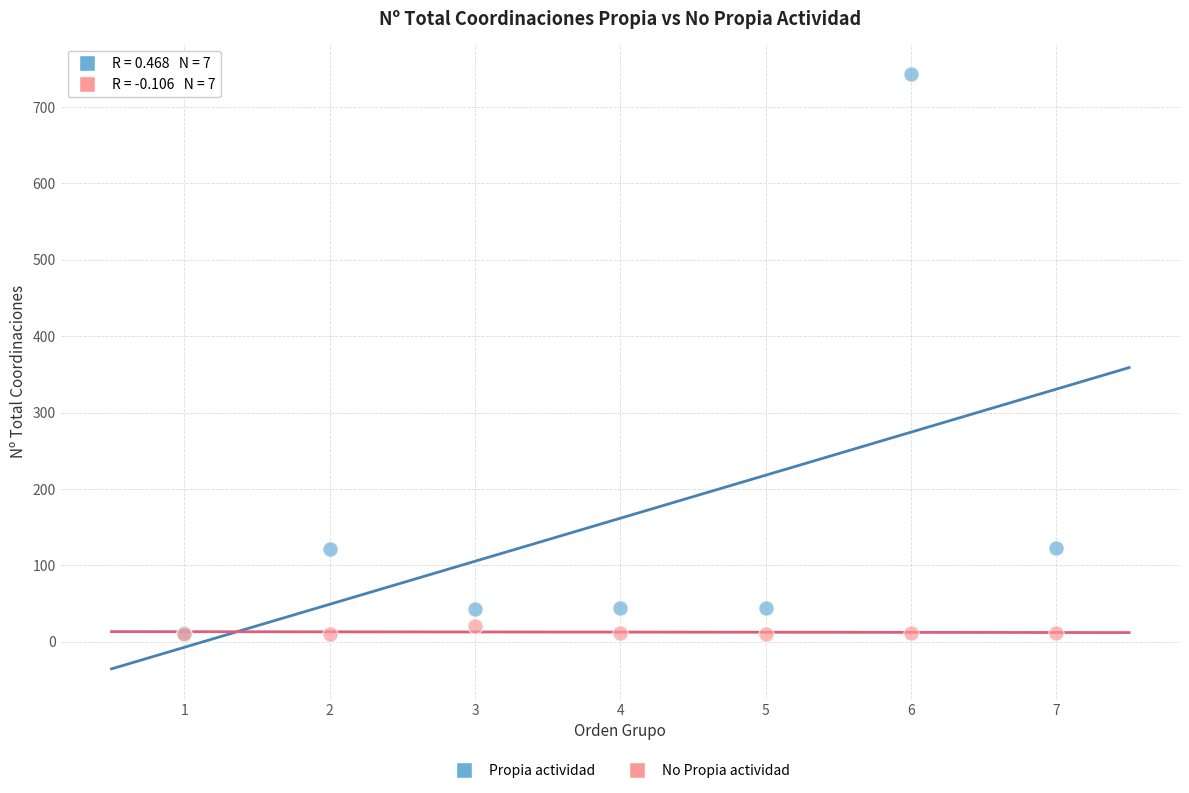

What are all the series names shown in the legend?

Propia actividad, No Propia actividad